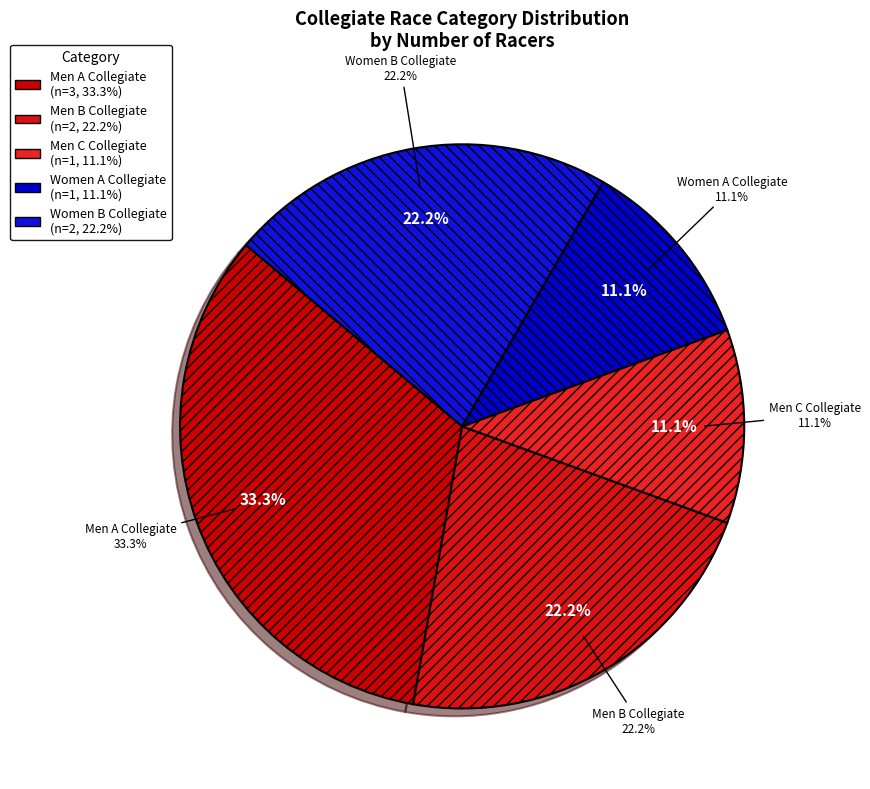

True or false: Men A Collegiate accounts for 21% of the total.

False